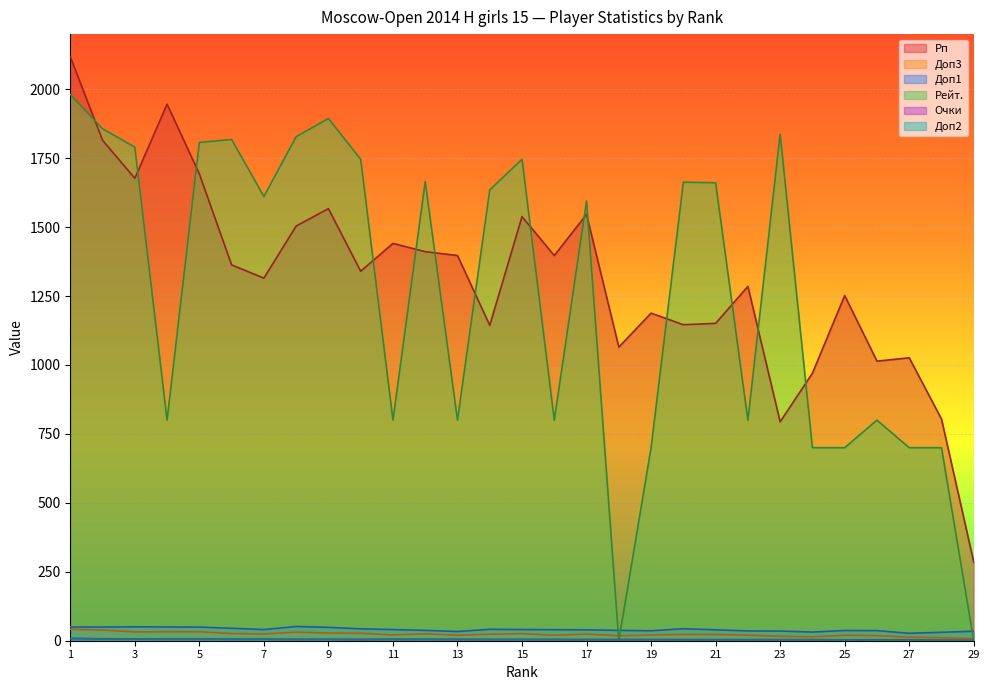

What is the spread (max minus min) of values at 23?

1834.0